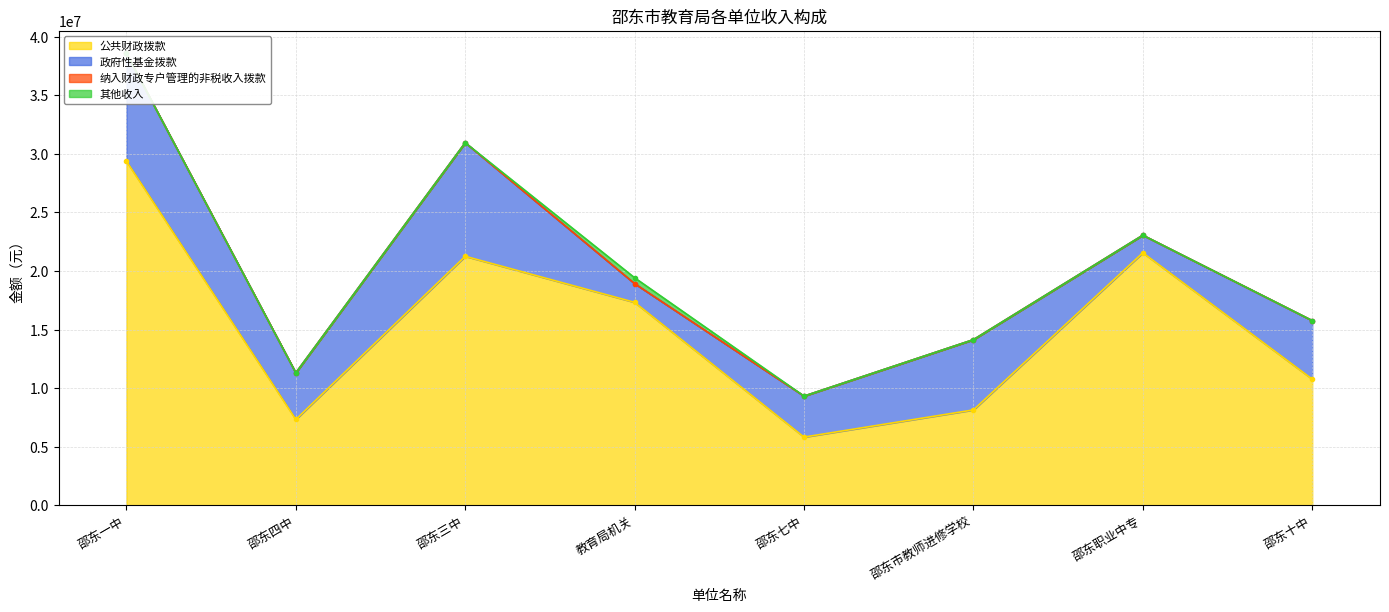

How many values in the 其他收入 series exceed 0?

1